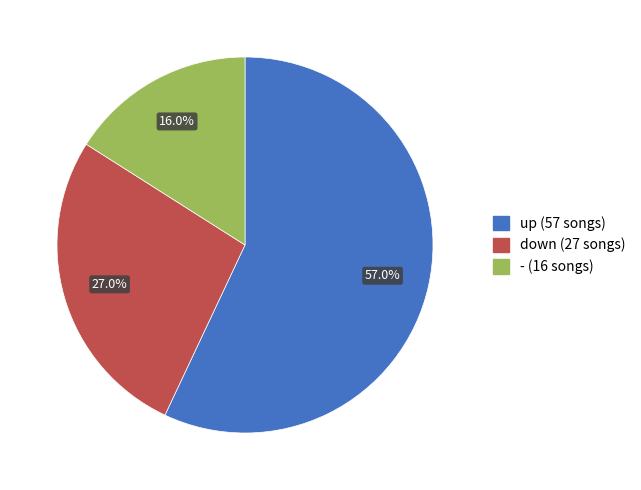

Between - and up, which is larger?

up